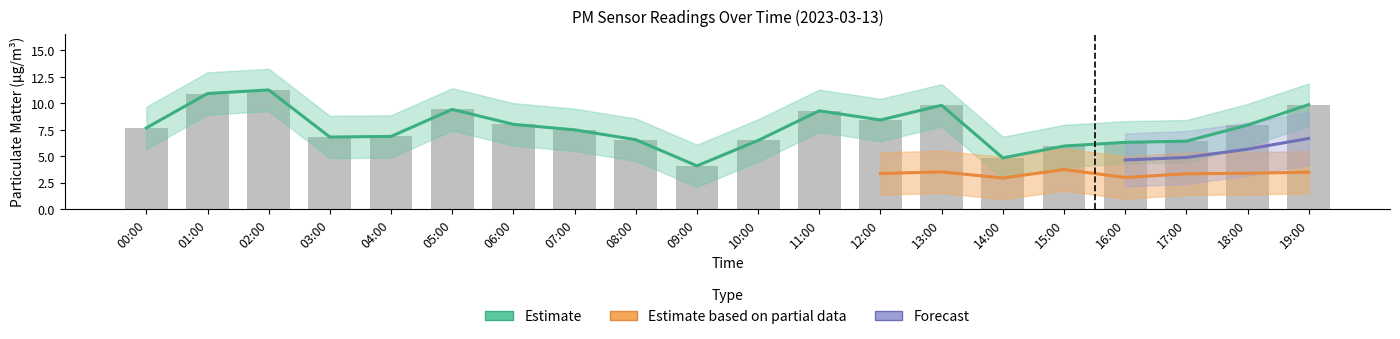

Reading left to right, transcribe all the data shown in this chart.

7.7	10.9	11.3	6.8	6.9	9.4	8.0	7.5	6.6	4.1	6.5	9.3	8.4	9.8	4.8	6.0	6.3	6.4	8.0	9.9